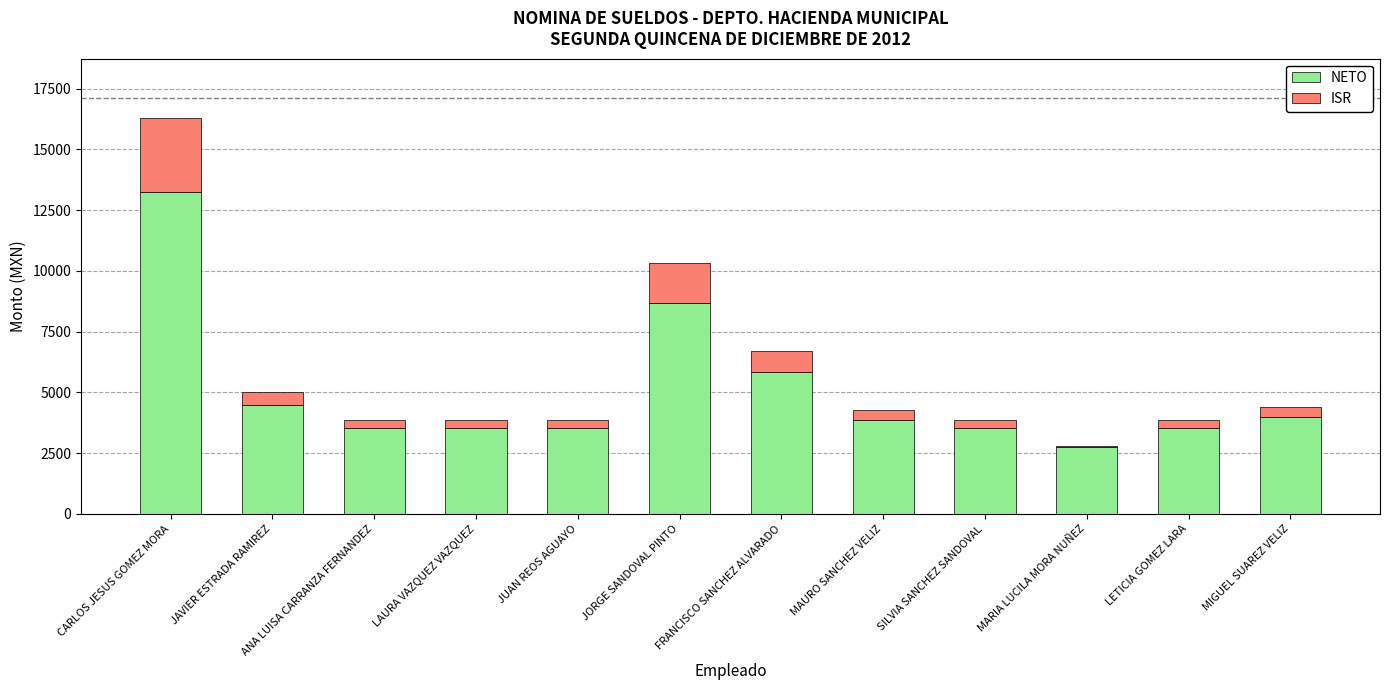

What is the sum of all NETO values?

60634